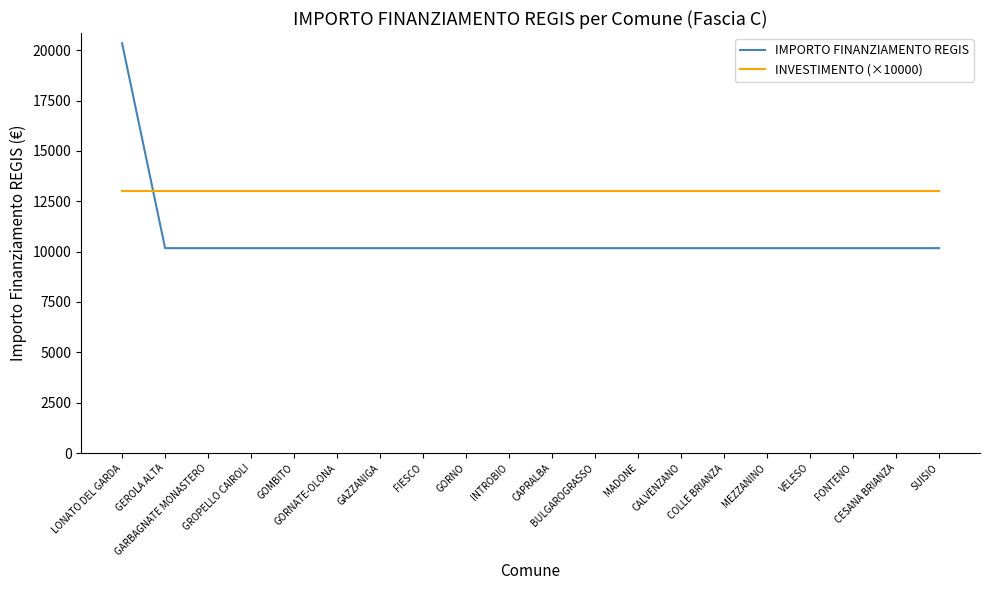

After their last crossing, which series has the higher values: INVESTIMENTO (×10000) or IMPORTO FINANZIAMENTO REGIS?

INVESTIMENTO (×10000)